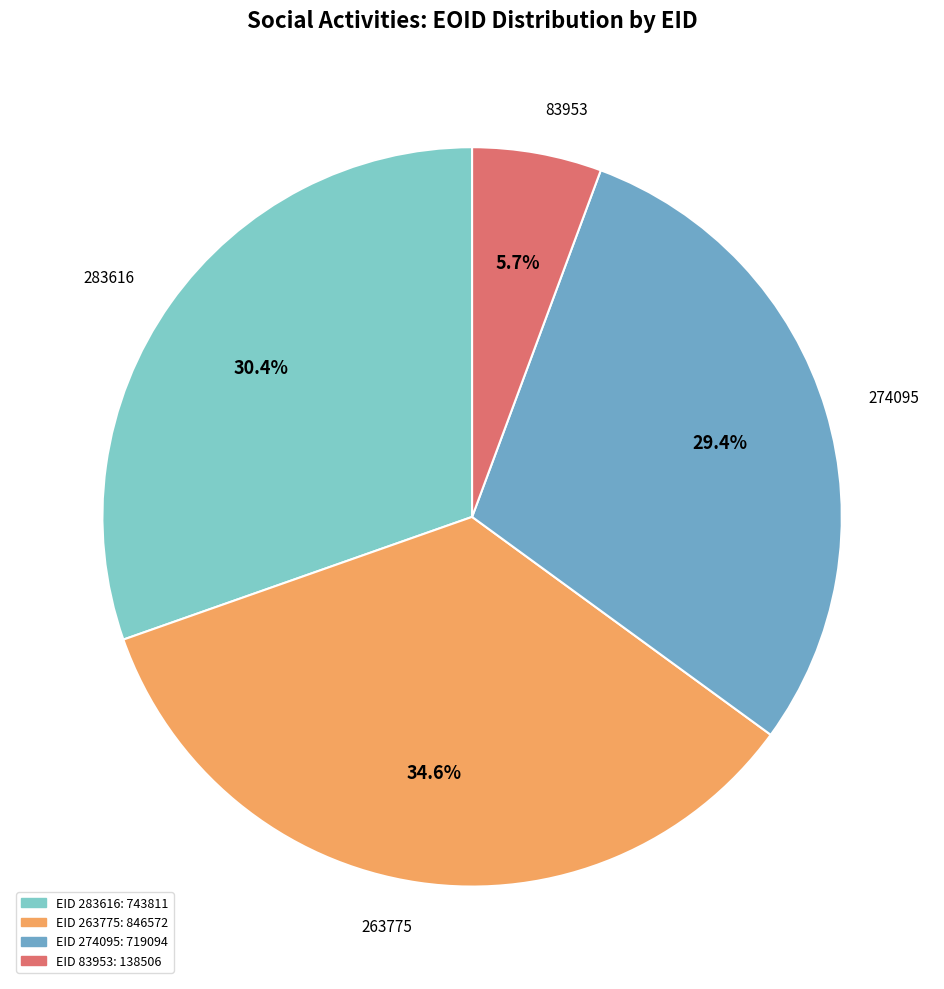

Approximately how many times larger is the value at 274095 compared to 283616?

1.0